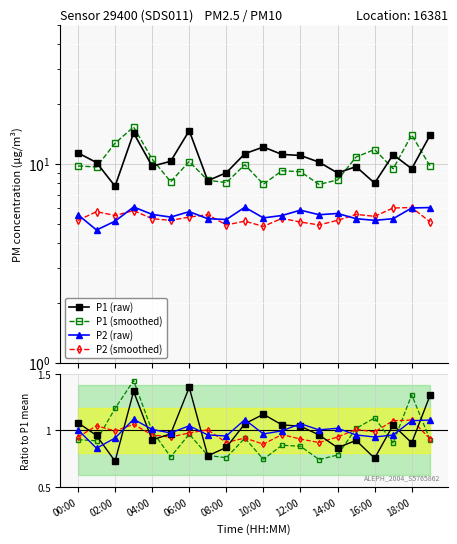

Which has a higher value, 18 or 06:00?

06:00